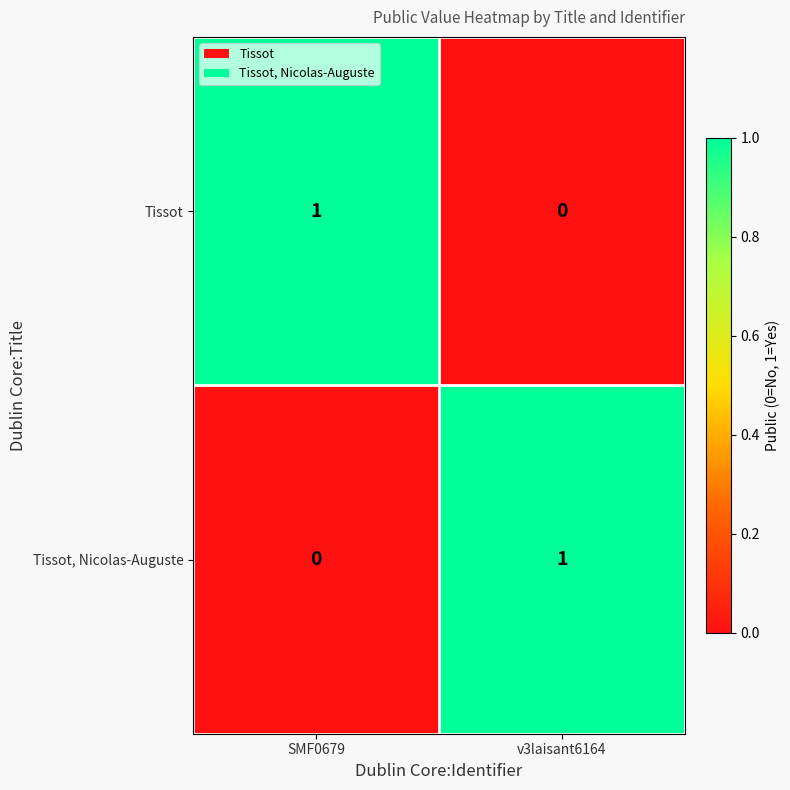

How many data points in Tissot, Nicolas-Auguste are less than 1?

1